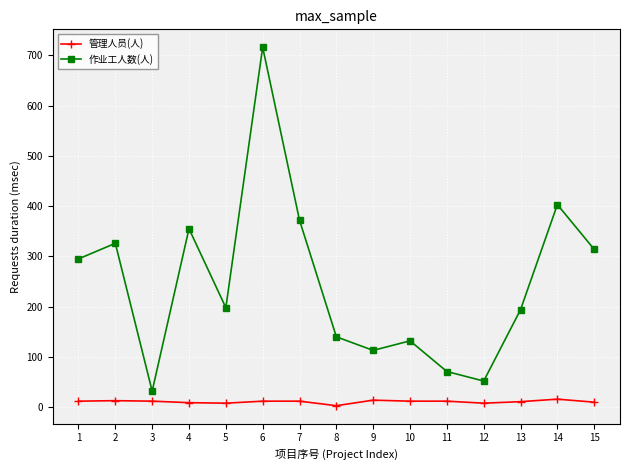

Where is the first local minimum for 作业工人数(人)?

3